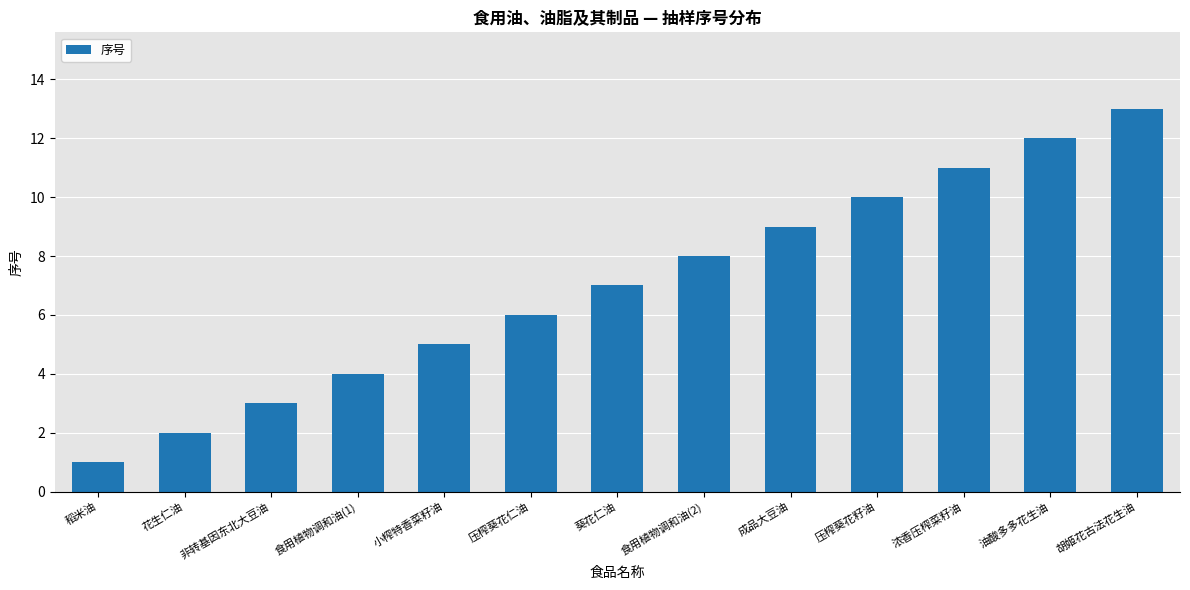

What is the difference between the maximum and minimum values?

12